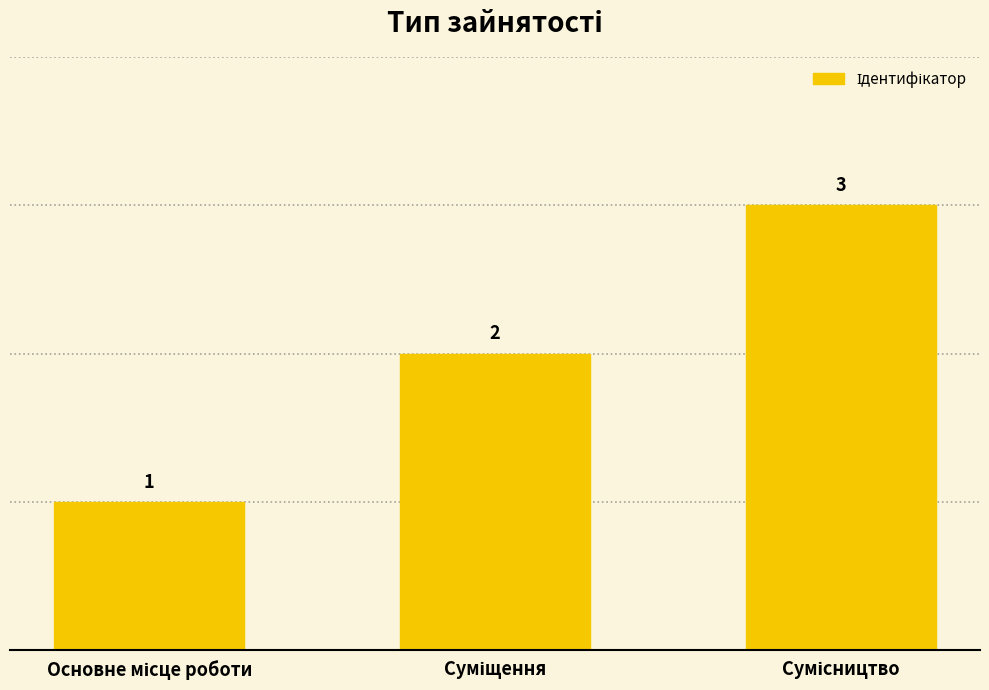

Are the bars grouped side by side (vs. stacked)?

No